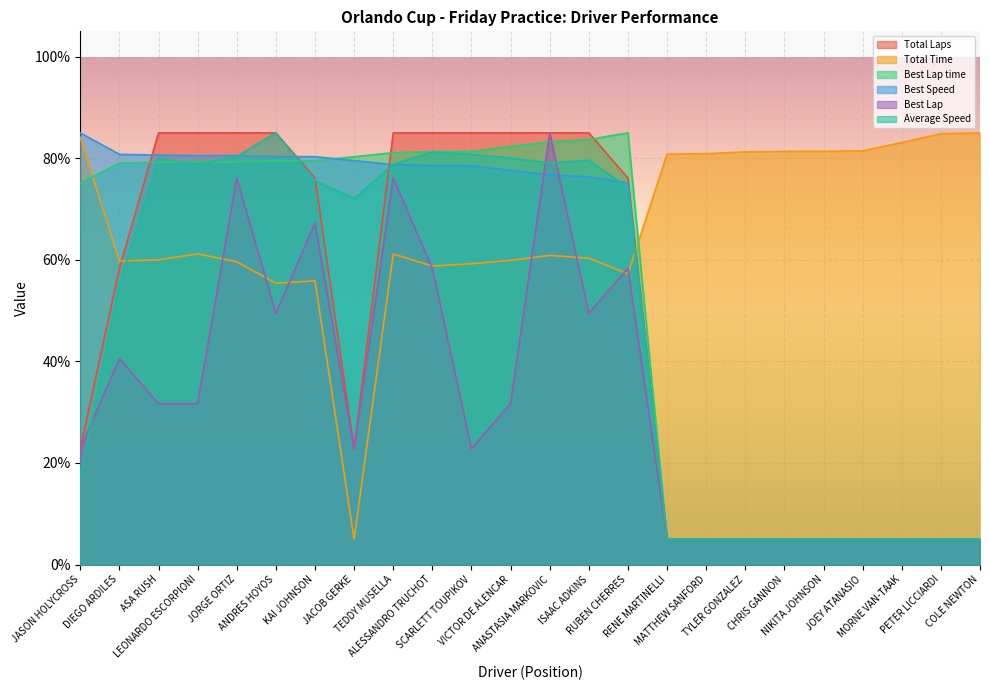

What is the total value across all series at TEDDY MUSELLA?

460.9